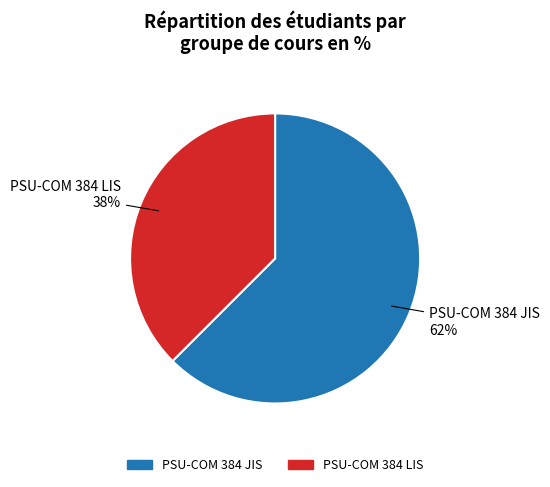

To the nearest percent, what is the average slice percentage?

50%